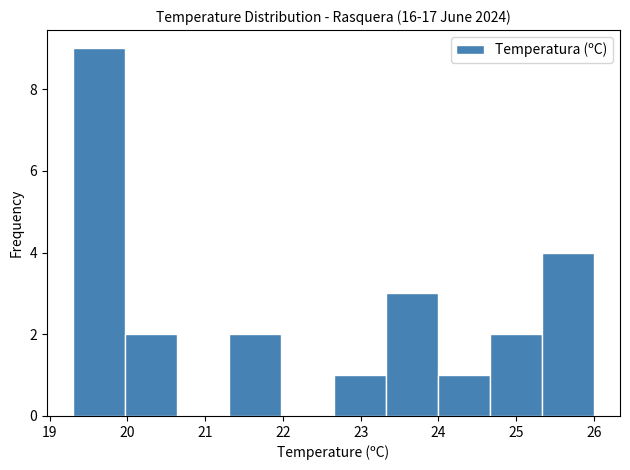

How tall is the bar that spans 19.30 to 19.97 on the x-axis? Neither the bar edges nor the heights are printed on the chart, so give them approximately, as read against the axes.

9